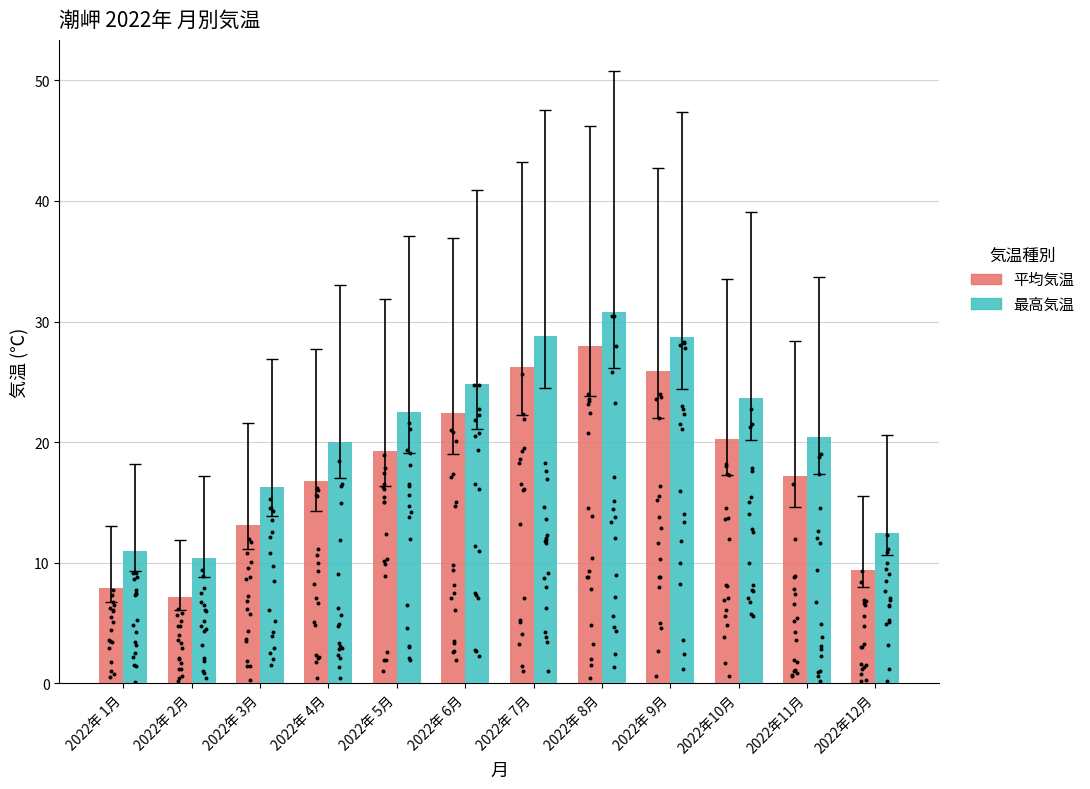

What are all the series names shown in the legend?

平均気温, 最高気温